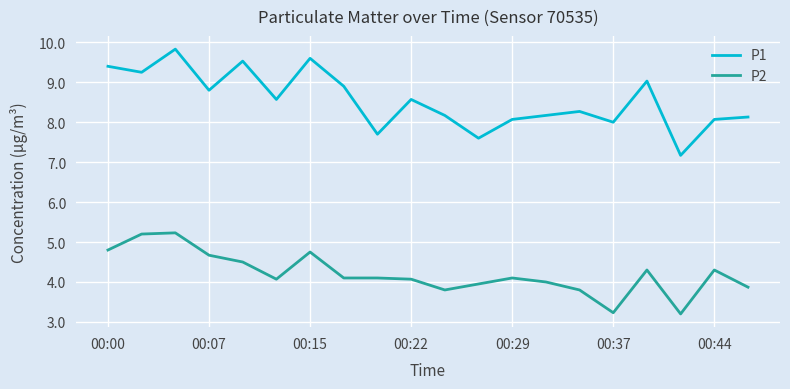

What is the highest value of the P1 series?

9.8